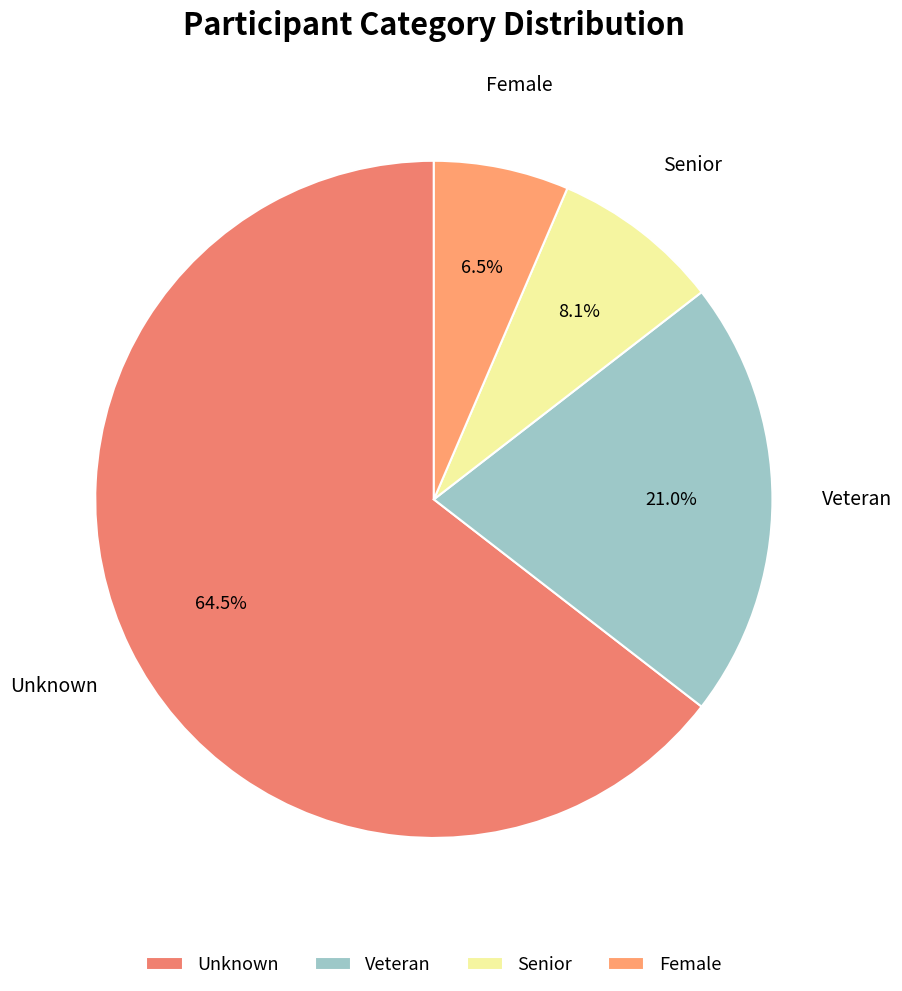

What portion of the pie excludes Female?

93.5%